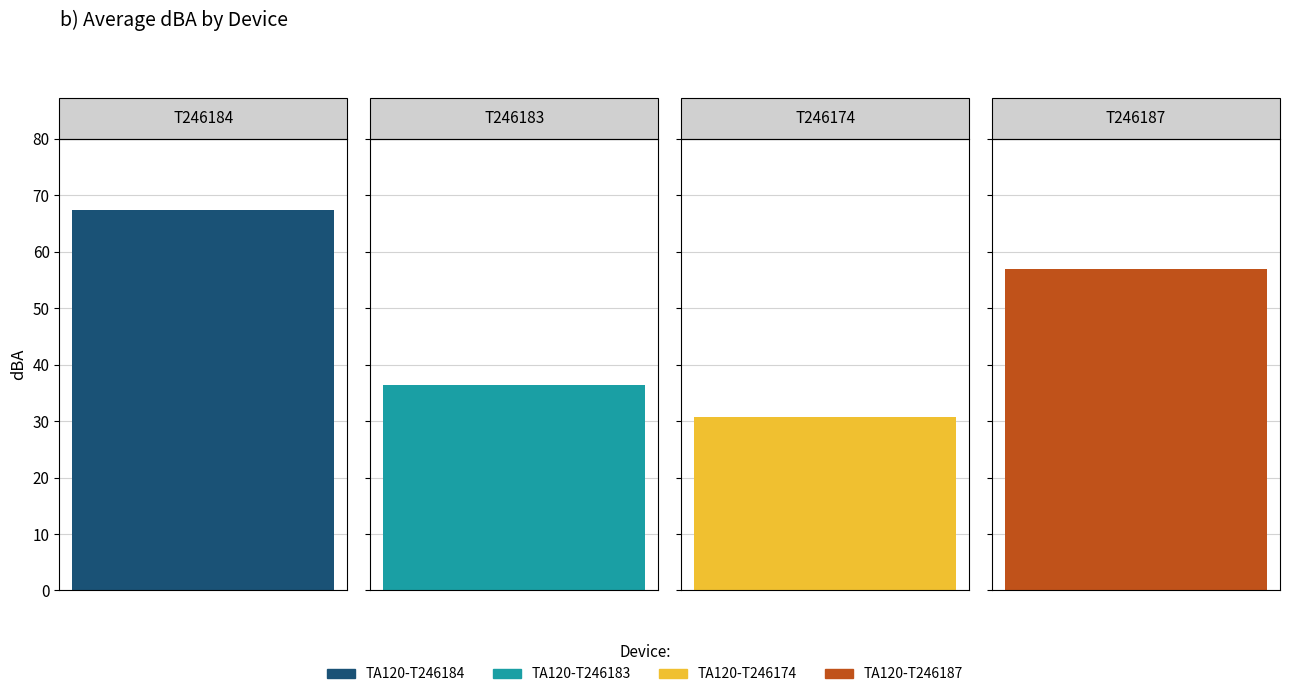

Reading left to right, list all the values displayed in this chart.

67.4	36.4	30.6	56.8